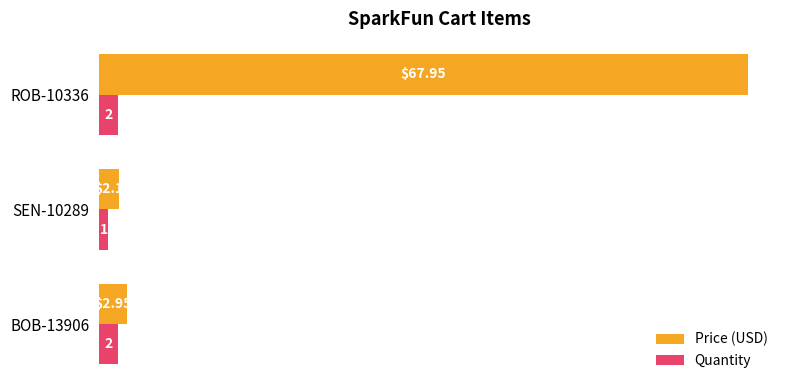

What is the sum of all Quantity values?

5.0